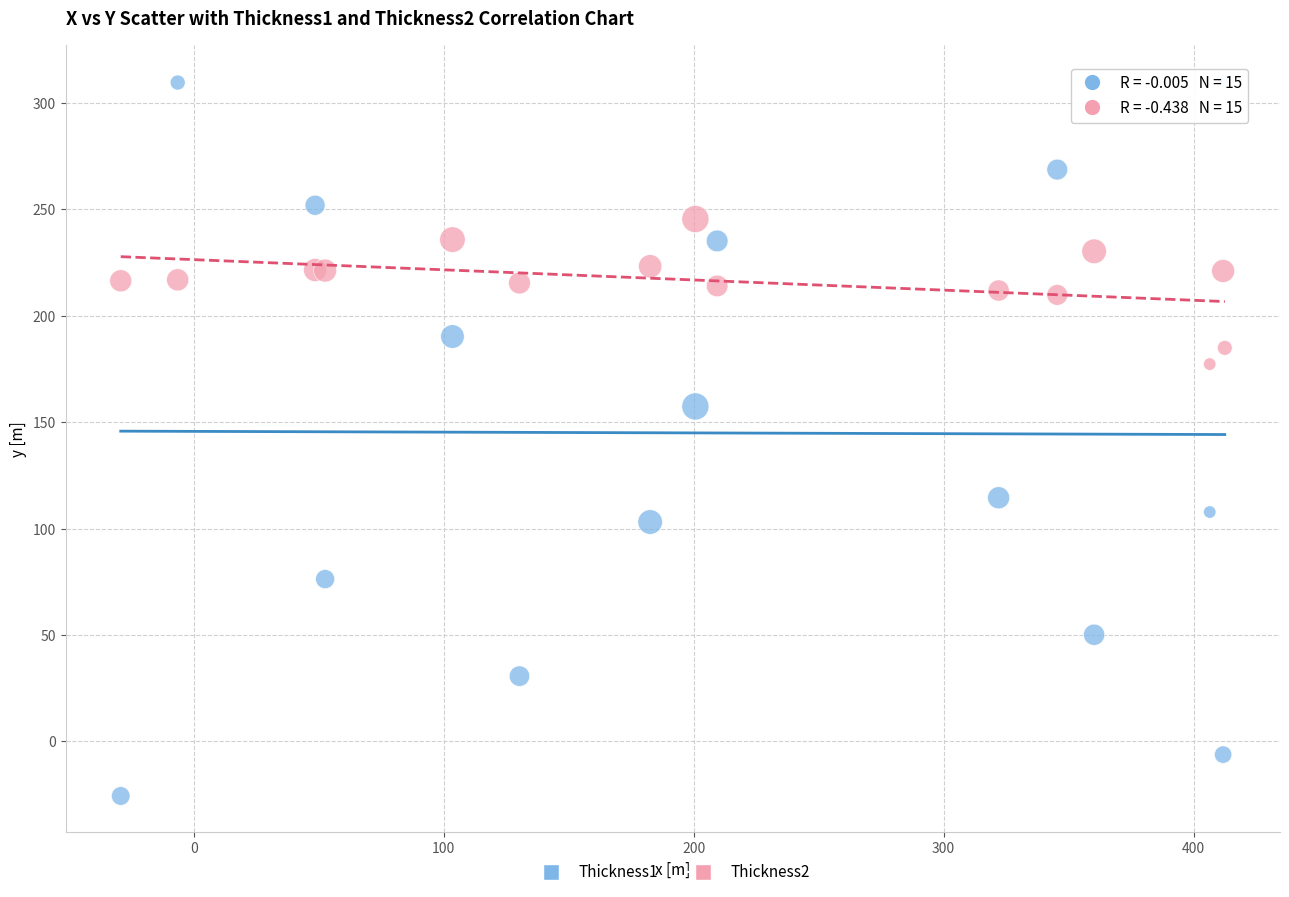

Which series reaches the maximum Y coordinate?

Thickness1